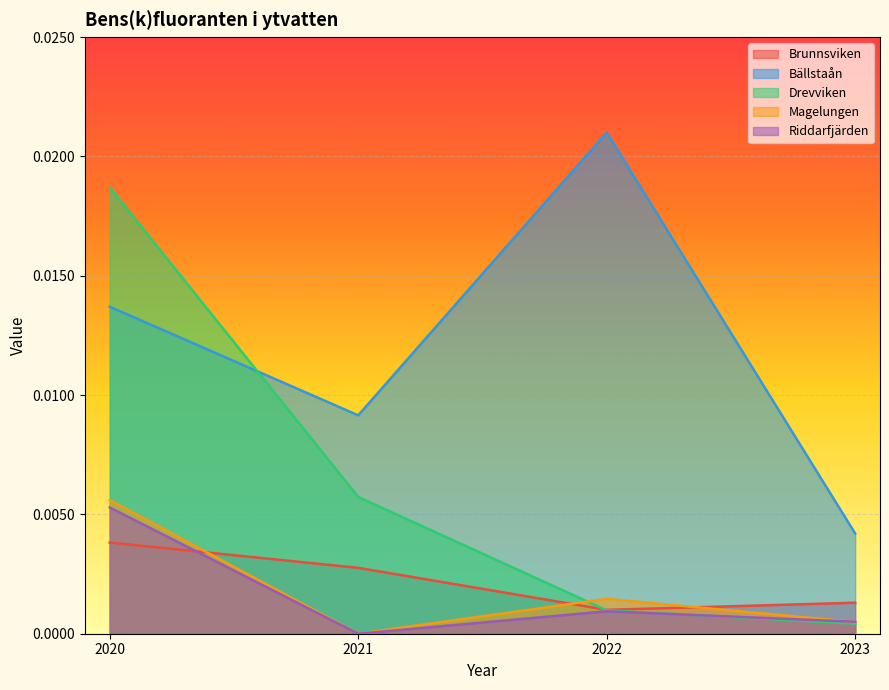

Which series has the largest total across all categories?

Bällstaån